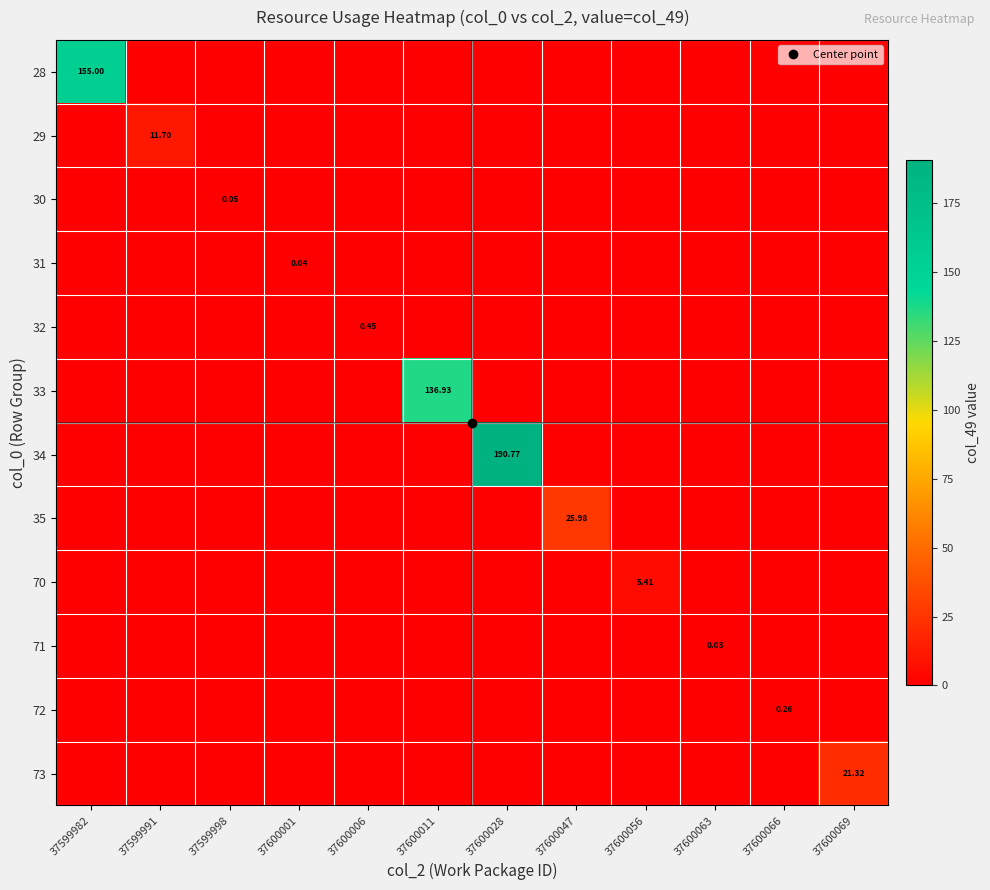

At 37600001, list the series in order from smallest to largest.

28, 29, 30, 32, 33, 34, 35, 70, 71, 72, 73, 31